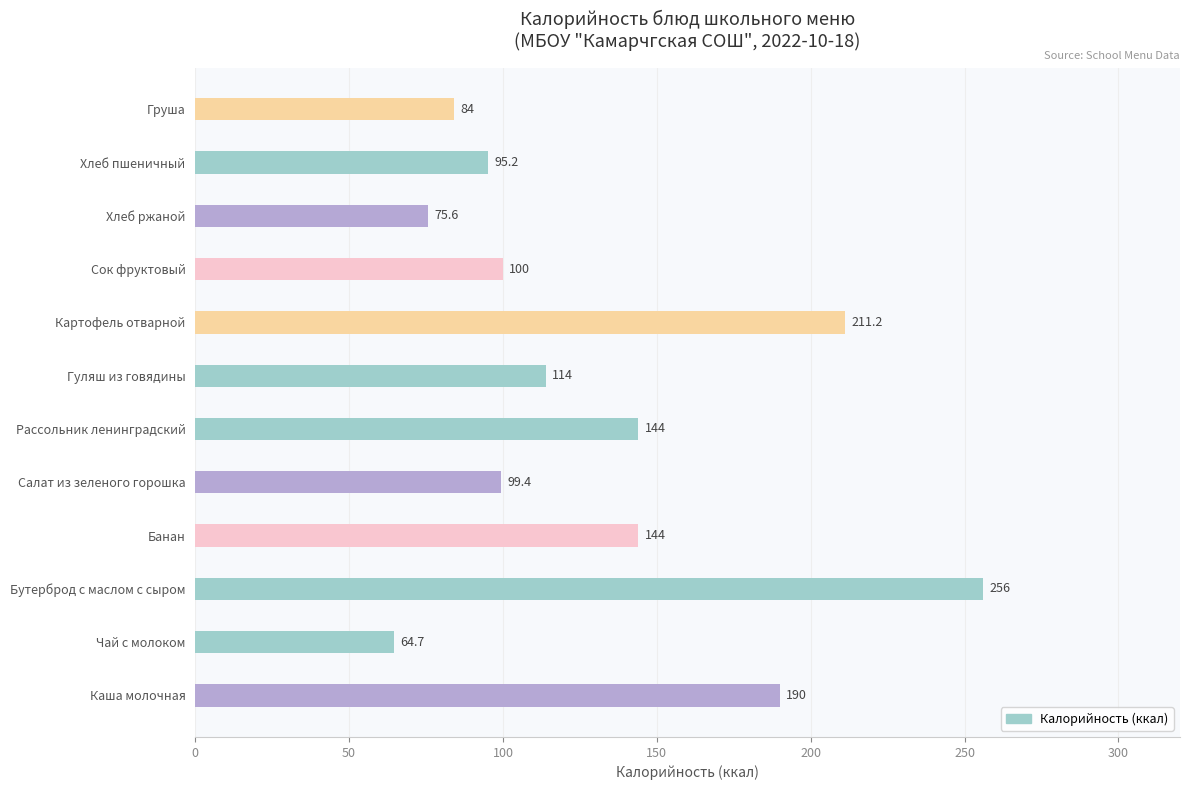

Which series has the largest range (max minus min)?

Калорийность